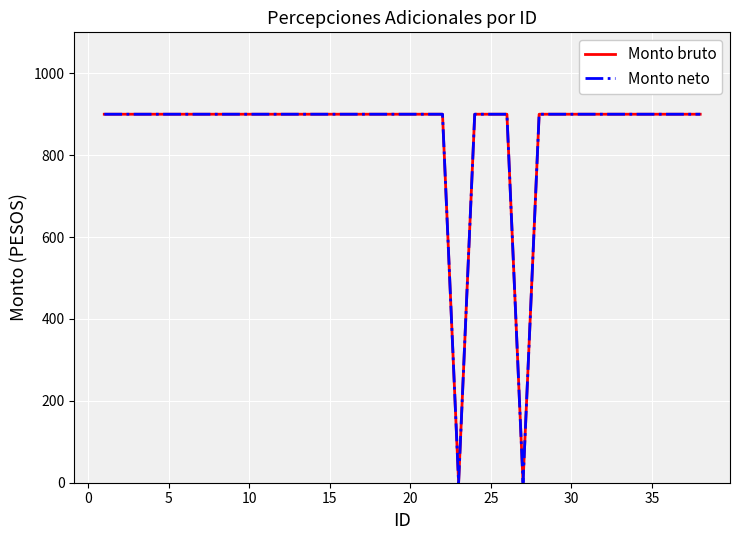

Does the chart display data point markers on the line(s)?

No